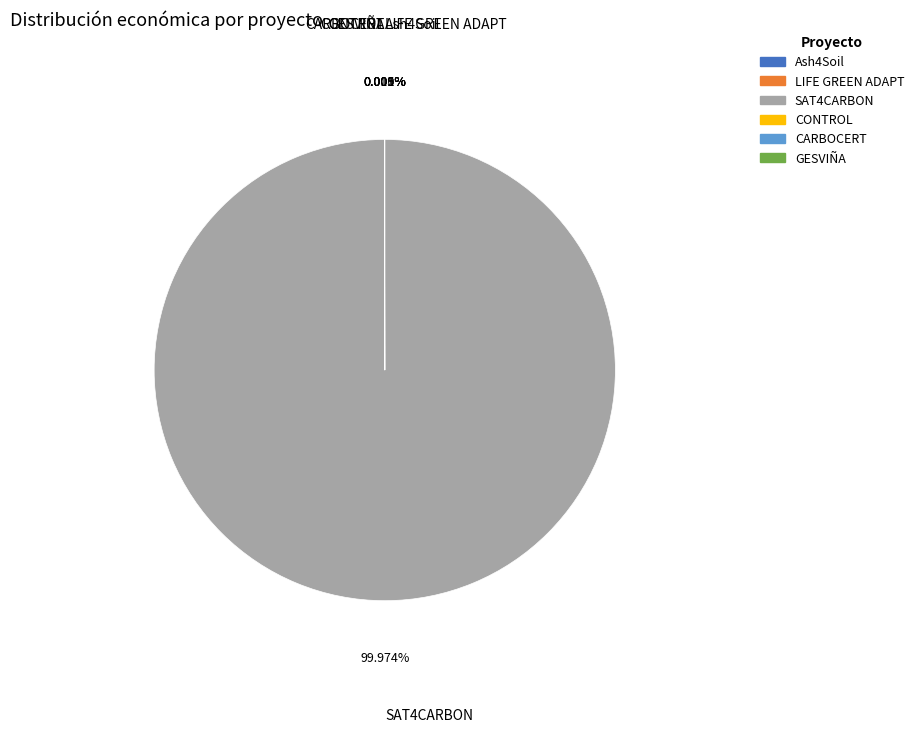

Is there any slice that represents more than half of the pie?

Yes